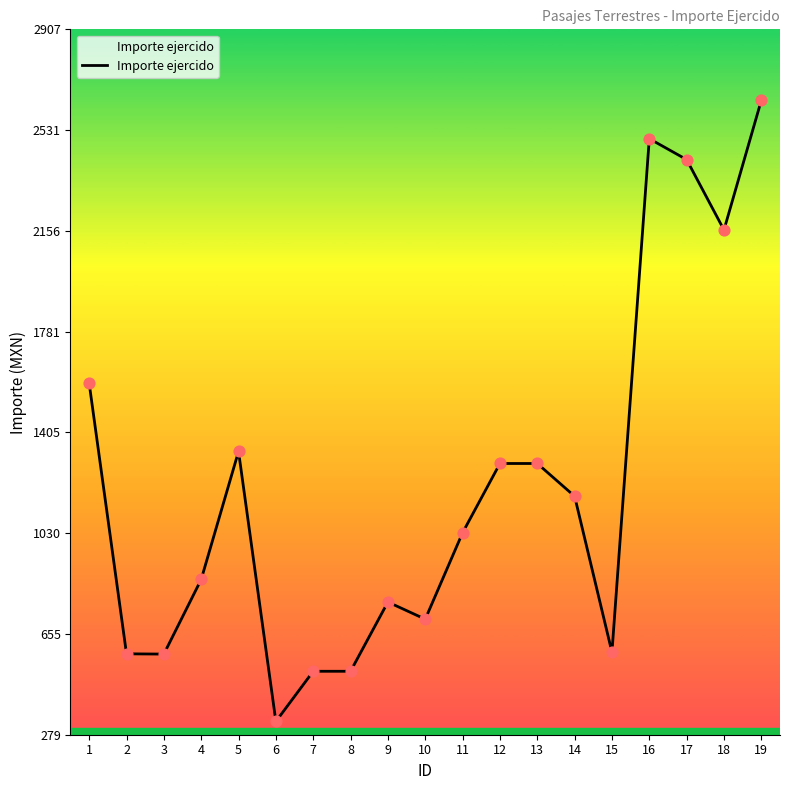

What is the ratio of the value at 12 to the value at 7?

2.5